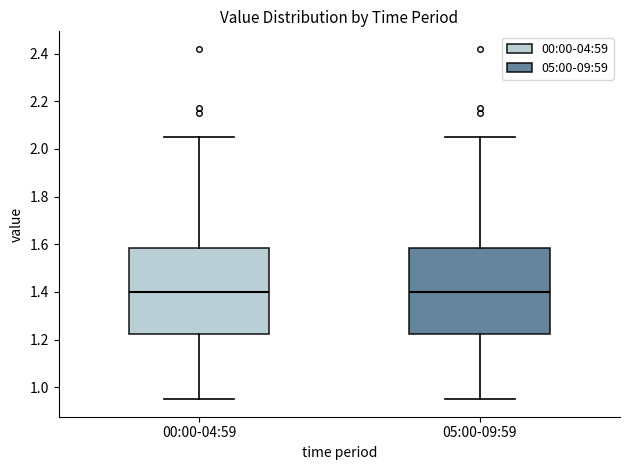

Where does the lower whisker of the box for 00:00-04:59 end on the y-axis? The values are not printed on the chart, so give them approximately, as read against the axis.

0.96